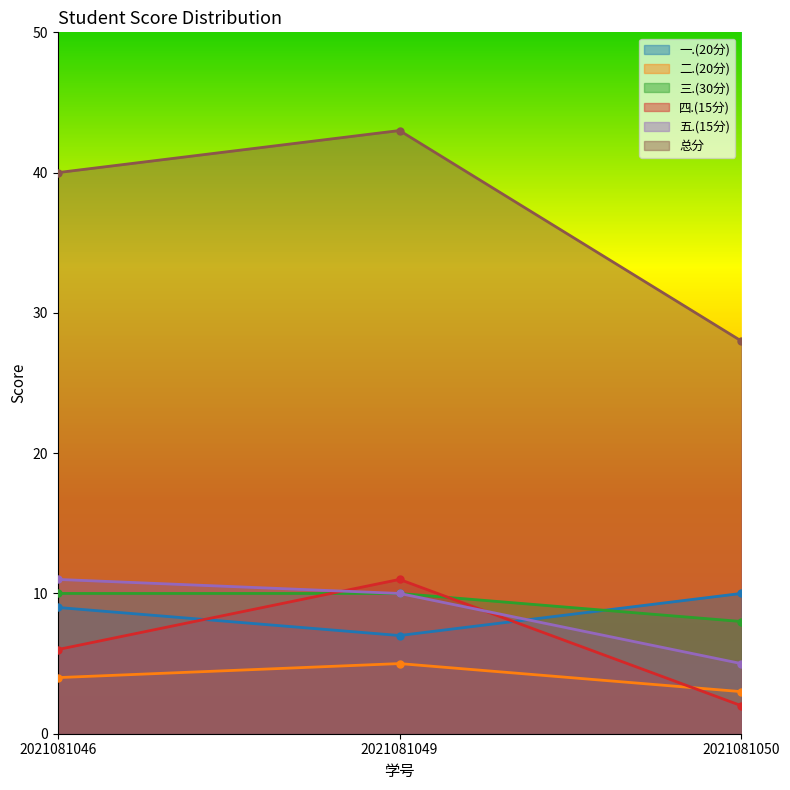

Count the number of categories in the chart.

3